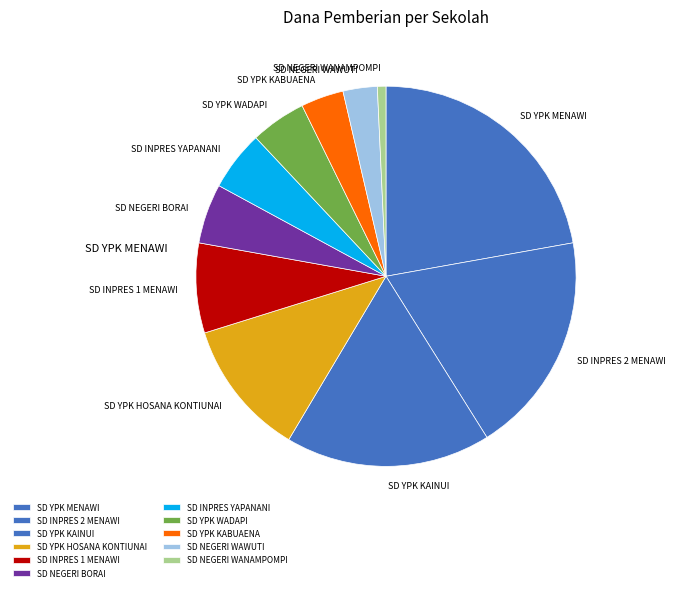

Which slice is the largest?

SD YPK MENAWI